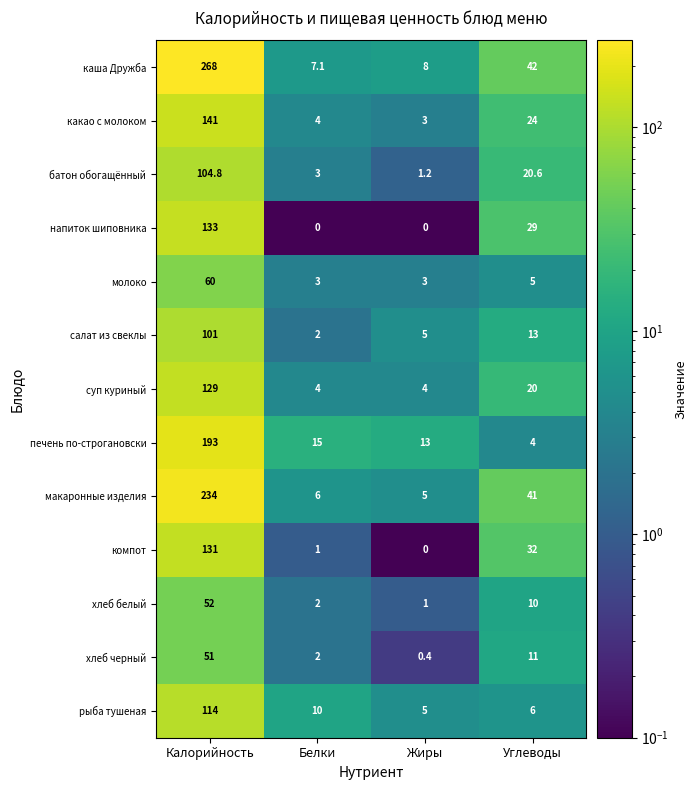

At which category is the sum across all series the highest?

Калорийность